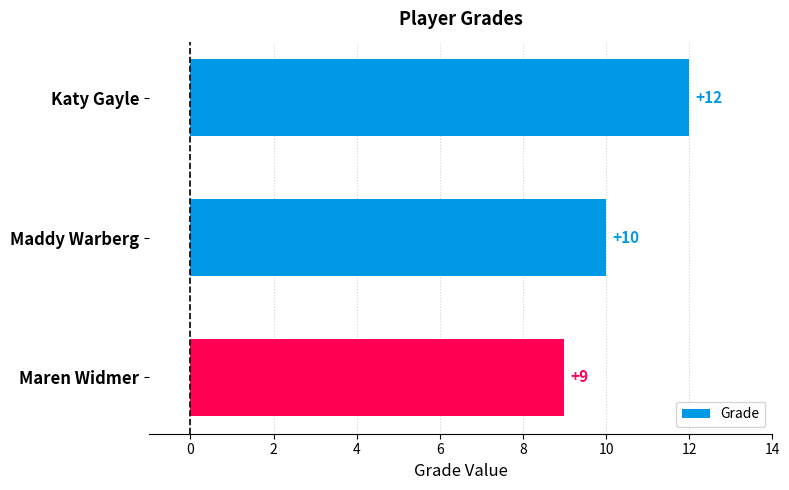

List the labels in order of value, smallest first.

Maren Widmer, Maddy Warberg, Katy Gayle